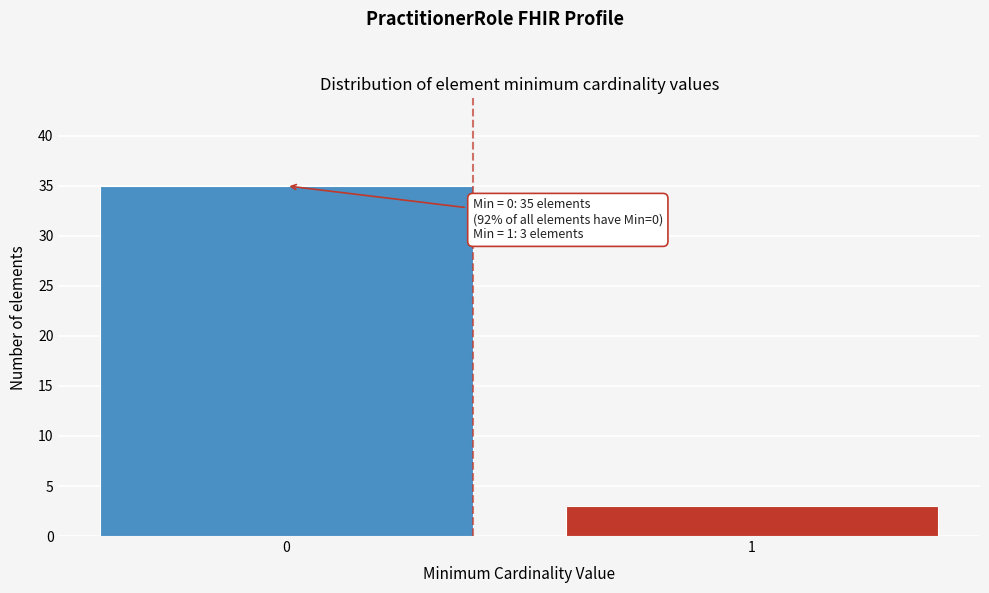

Reading left to right, extract all data points from this chart.

0=35	1=3